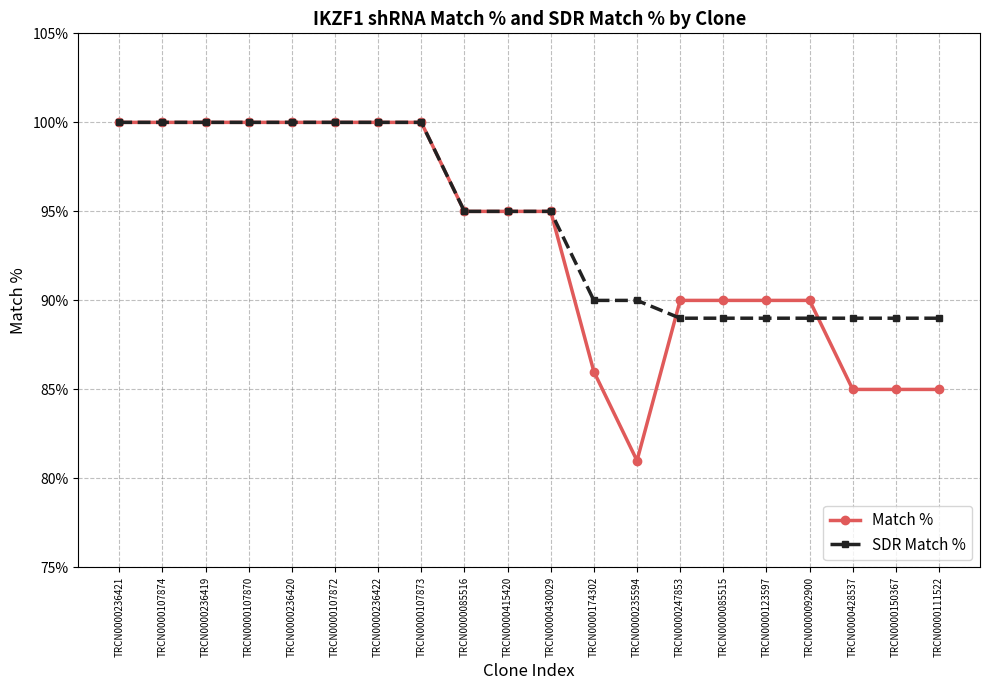

The value of Match % at TRCN0000107874 is 34. True or false?

False